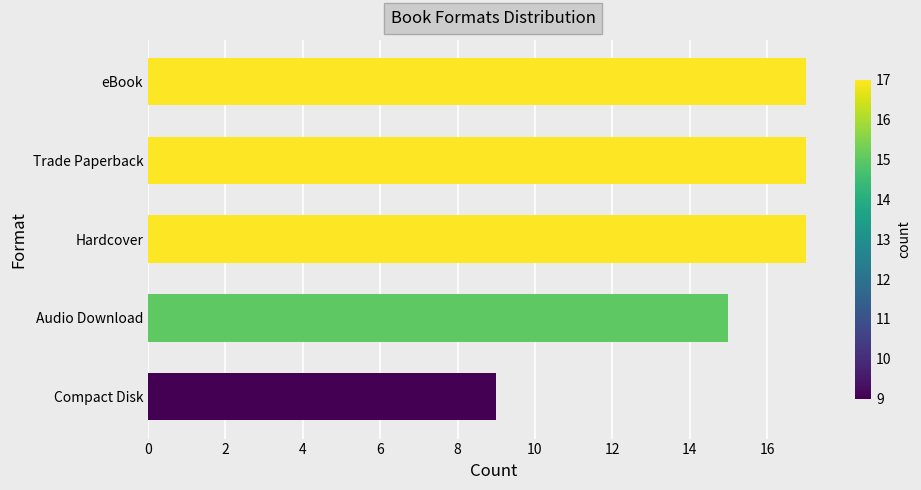

What is the label of the 3rd bar from the top?

Hardcover